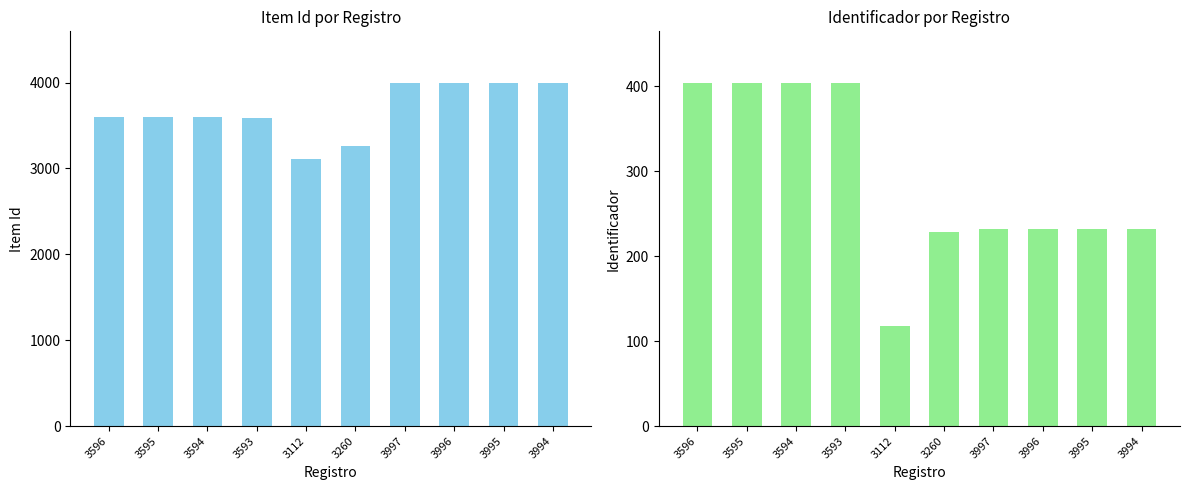

How many bars are there in total?

20